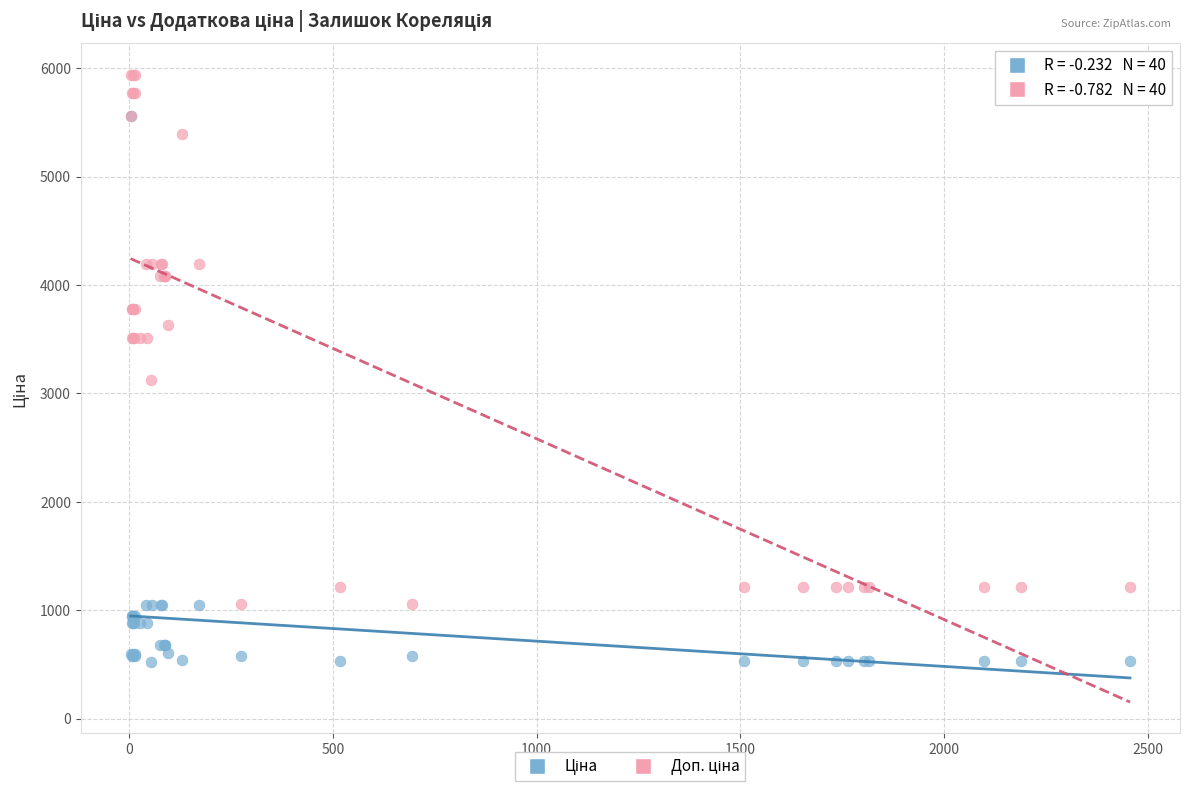

Across all series, what Y value is closest to 3230?

3123.8